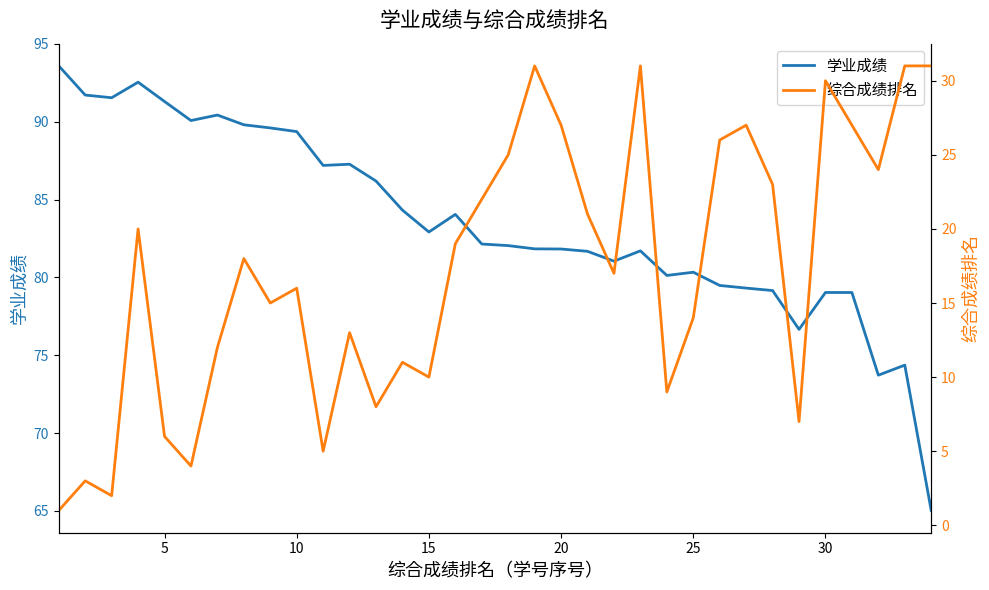

What is the highest value of the 学业成绩 series?

93.6